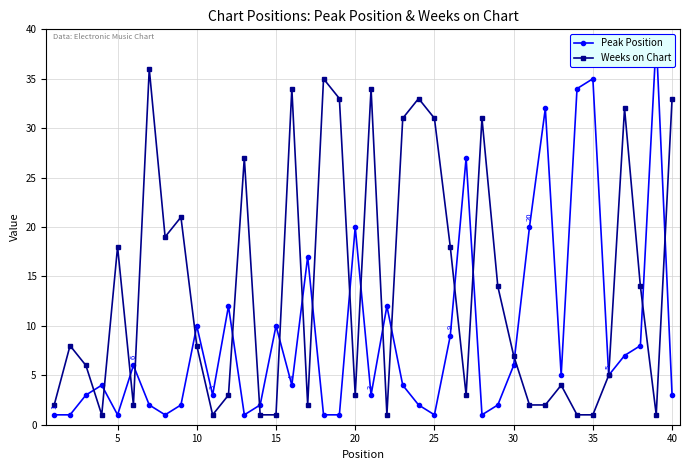

What is the lowest value of the Weeks on Chart series?

1